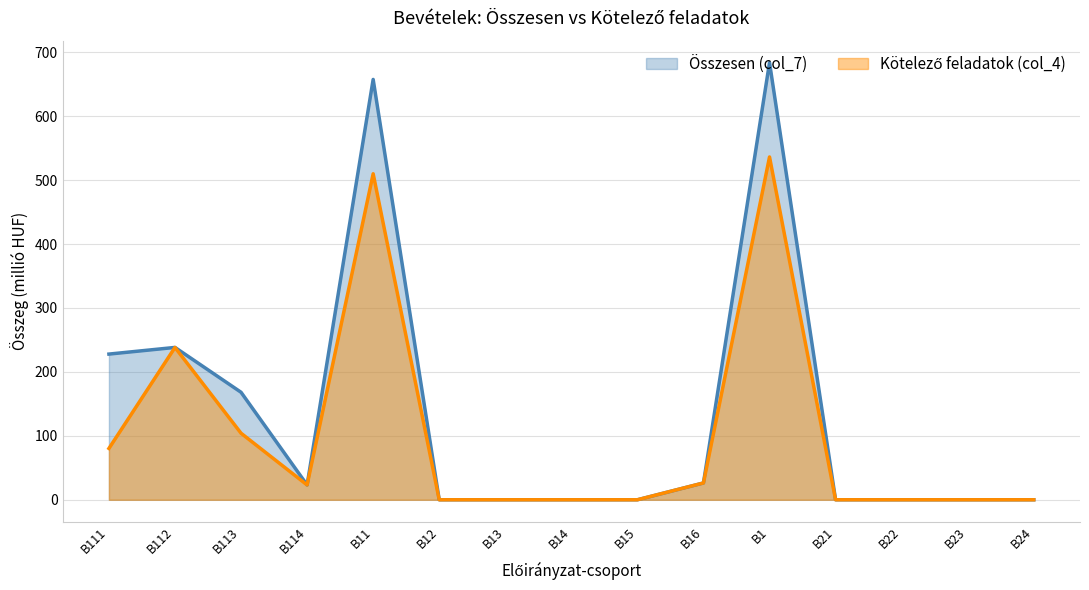

At how many categories does at least one series exceed 254?

2